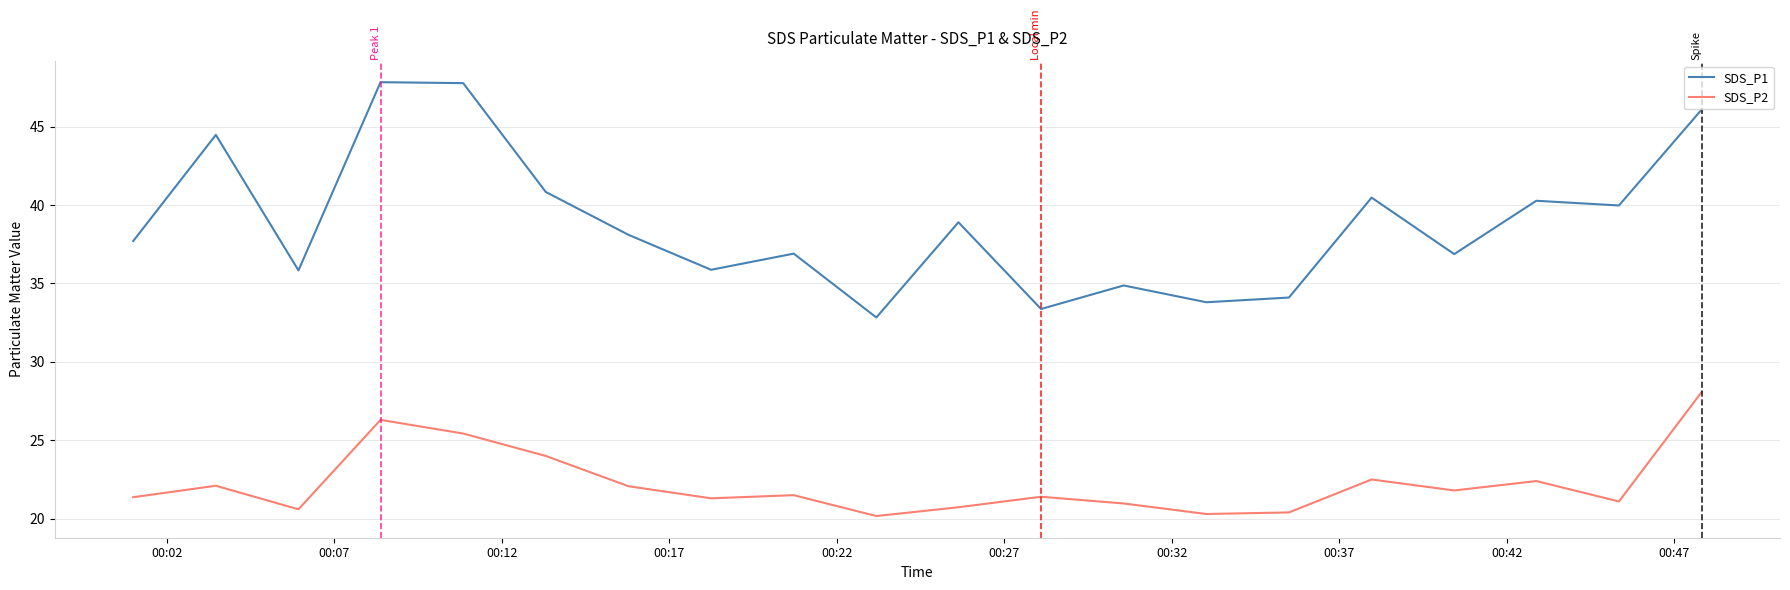

Which series has the widest spread of values?

SDS_P1